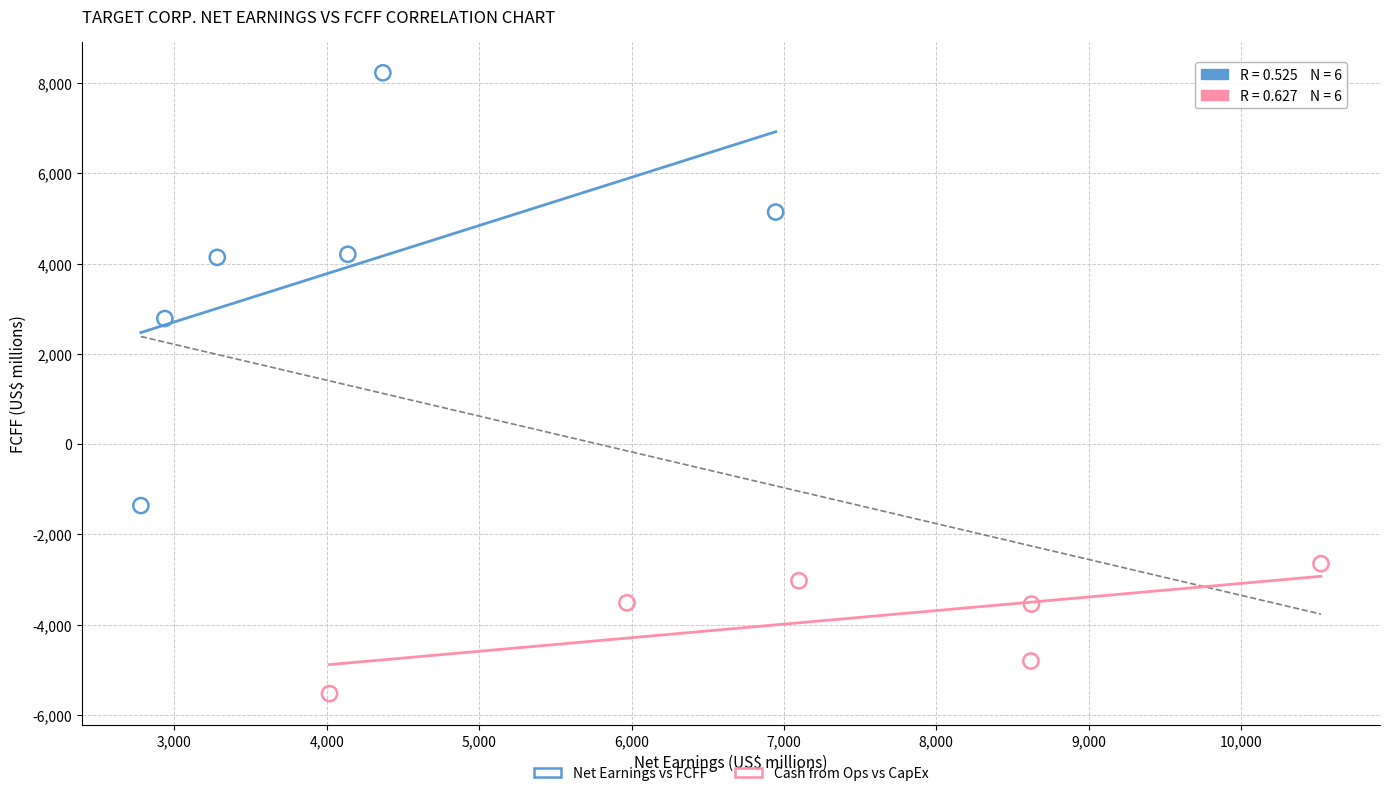

Which series reaches the minimum Y coordinate?

Cash from Ops vs CapEx